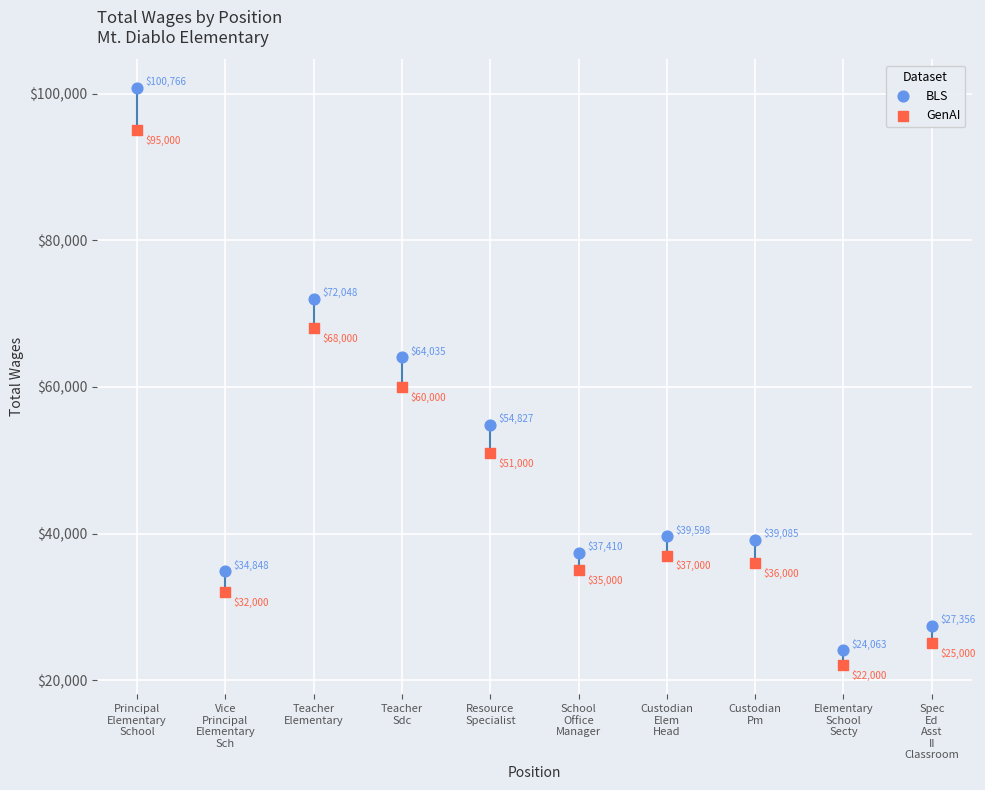

Which series has the widest spread of Y values?

BLS